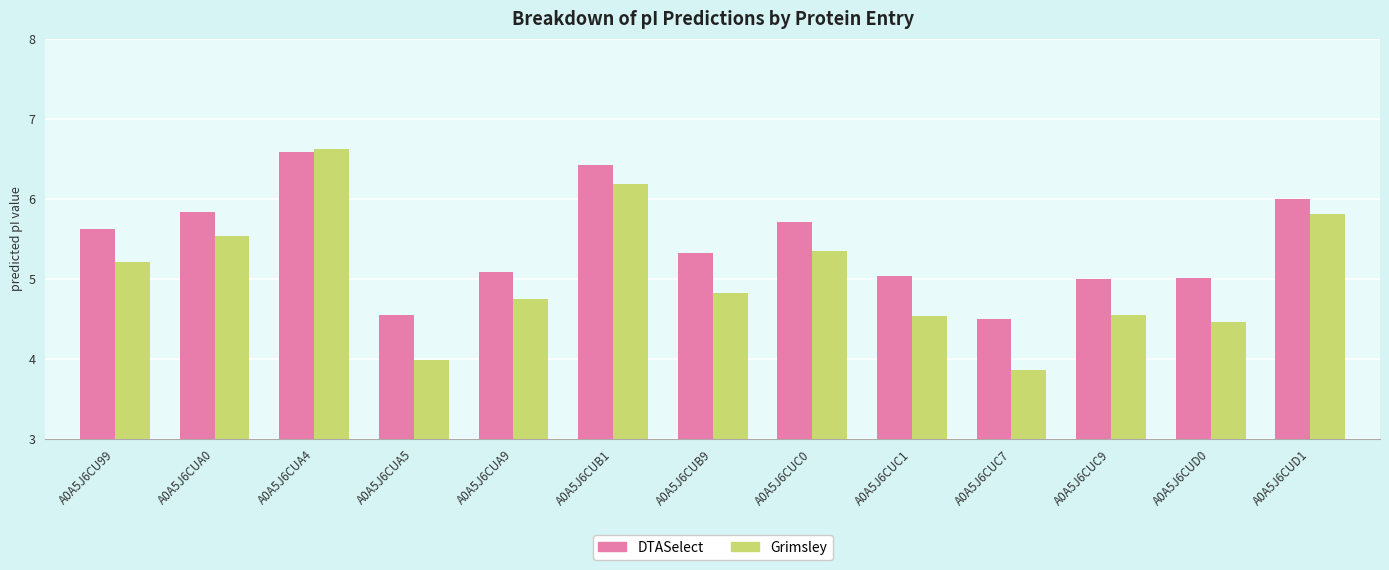

True or false: DTASelect has a value of 2.5 at A0A5J6CUB9.

False